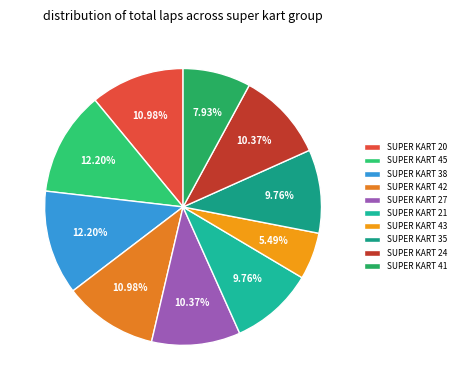

Rank the categories by value from highest to lowest.

SUPER KART 45, SUPER KART 38, SUPER KART 20, SUPER KART 42, SUPER KART 27, SUPER KART 24, SUPER KART 21, SUPER KART 35, SUPER KART 41, SUPER KART 43